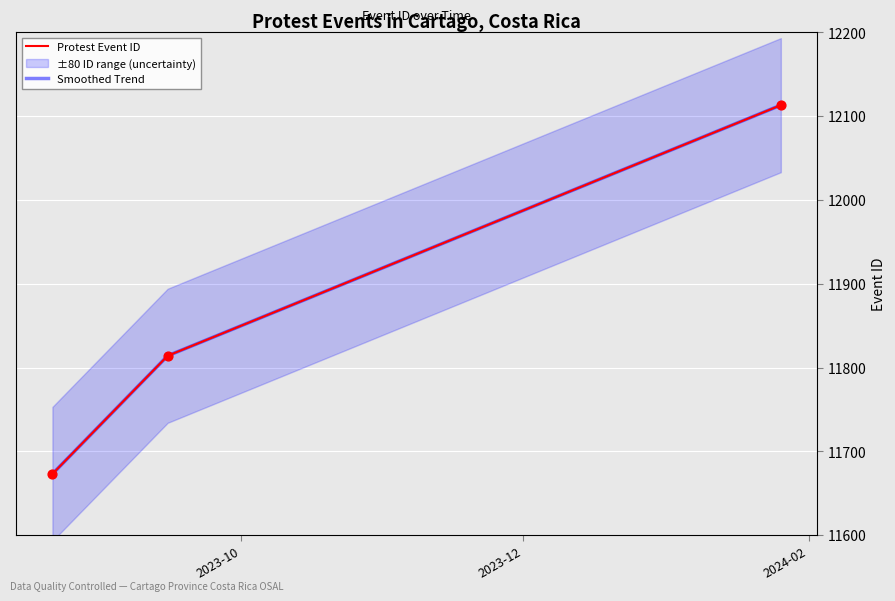

Which series has the widest spread of Y values?

Protest Event ID